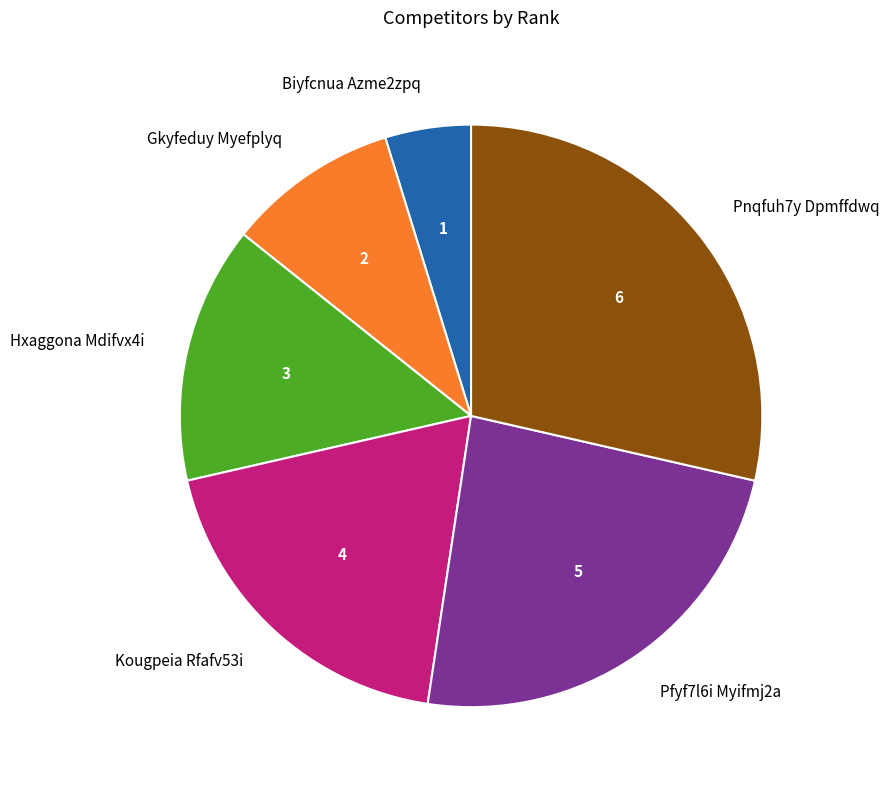

Is the sum of Kougpeia Rfafv53i and Hxaggona Mdifvx4i greater than half?

No